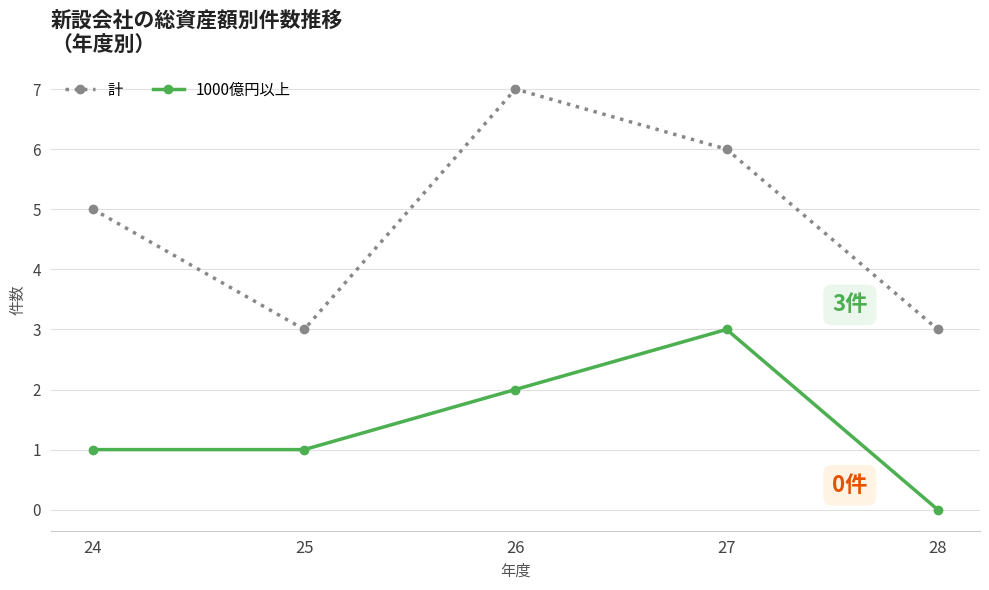

What is the difference between the 1000億円以上 values at 27 and 28?

3